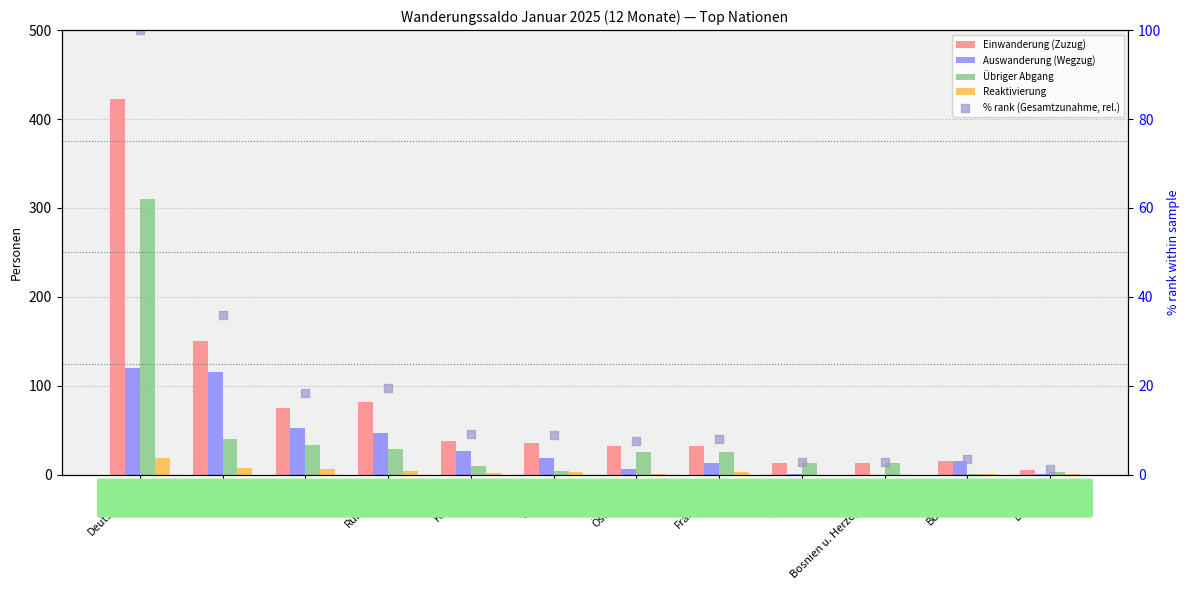

What are all the series names shown in the legend?

Einwanderung (Zuzug), Auswanderung (Wegzug), Übriger Abgang, Reaktivierung, % rank (Gesamtzunahme, rel.)